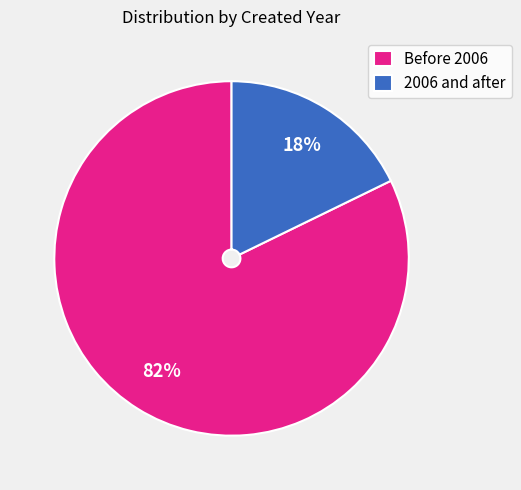

Is the sum of Before 2006 and 2006 and after greater than half?

Yes